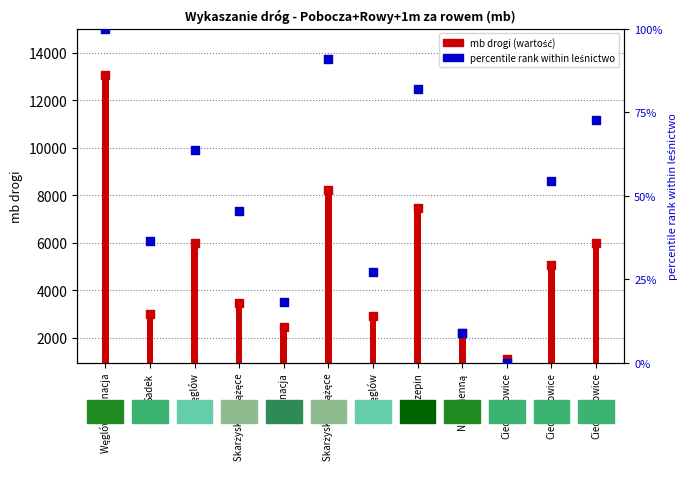

What are all the series names shown in the legend?

mb drogi (value), percentile rank within leśnictwo